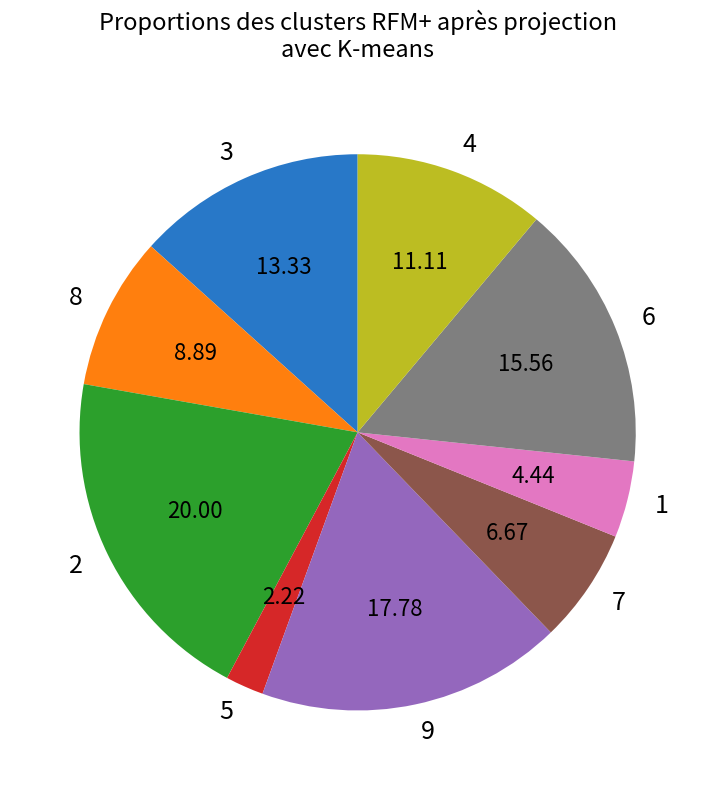

Rank the categories by value from lowest to highest.

5, 1, 7, 8, 4, 3, 6, 9, 2